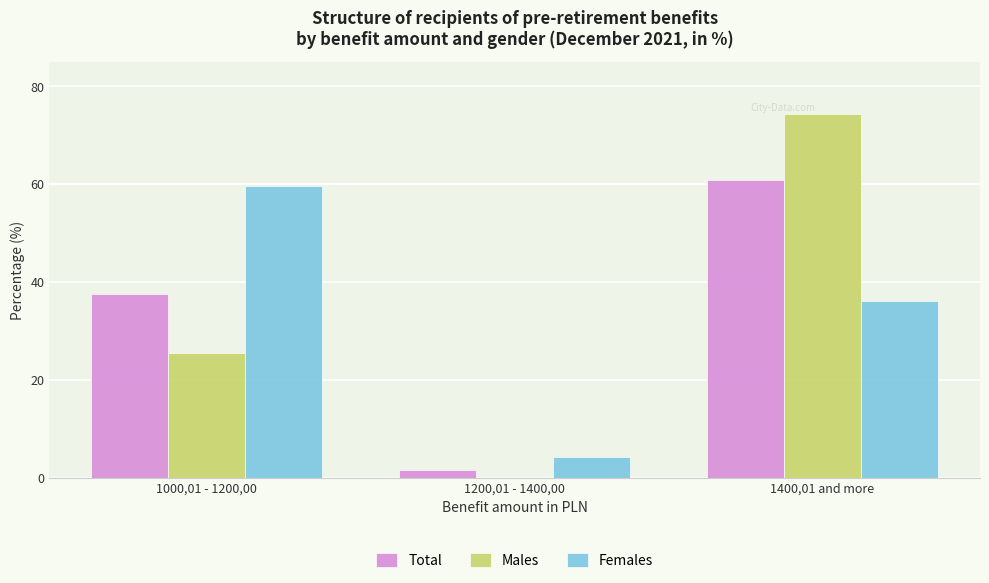

Is the value of Females at 1000,01 - 1200,00 greater than the value of Males at 1000,01 - 1200,00?

Yes